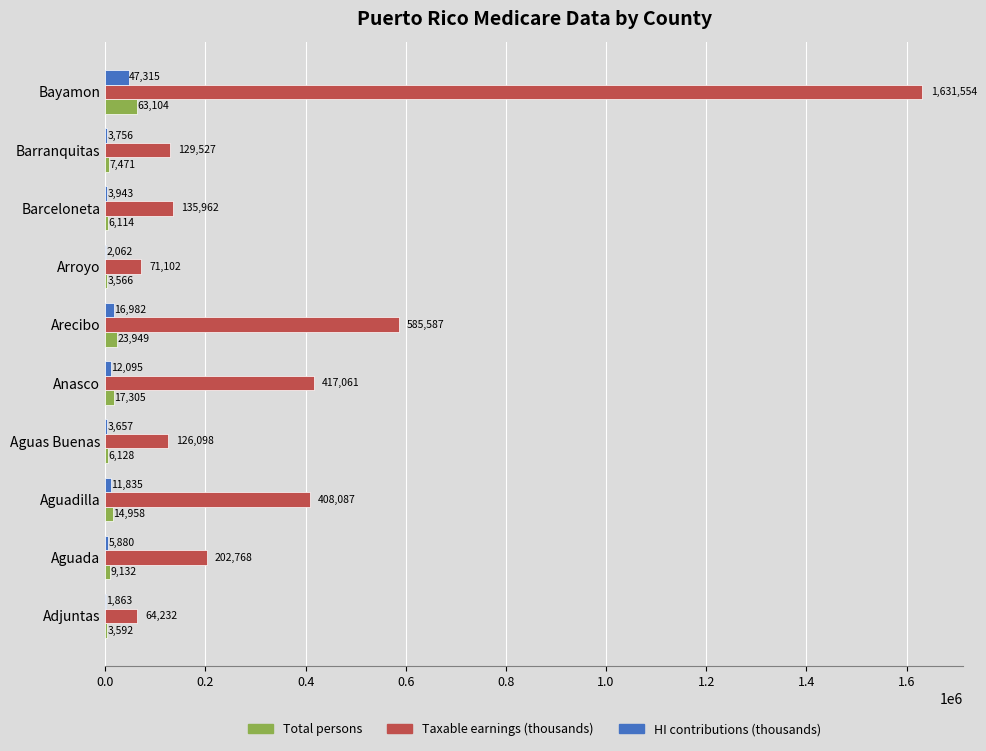

At which label is HI contributions (thousands) closest to 24589?

Arecibo